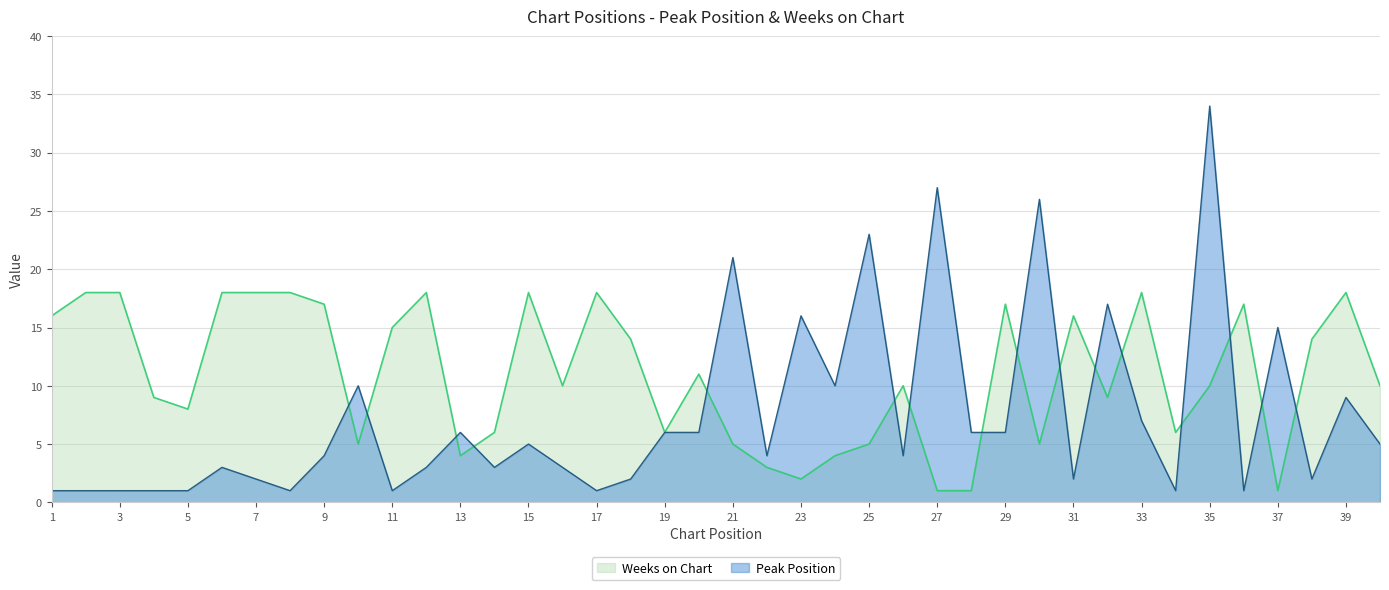

Which series has the widest spread of values?

Peak Position